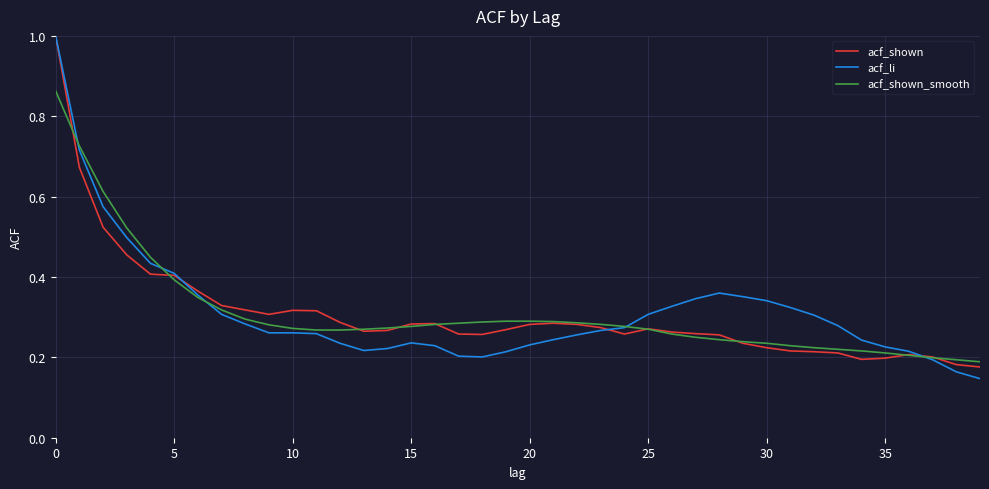

What is the highest value of the acf_li series?

1.0